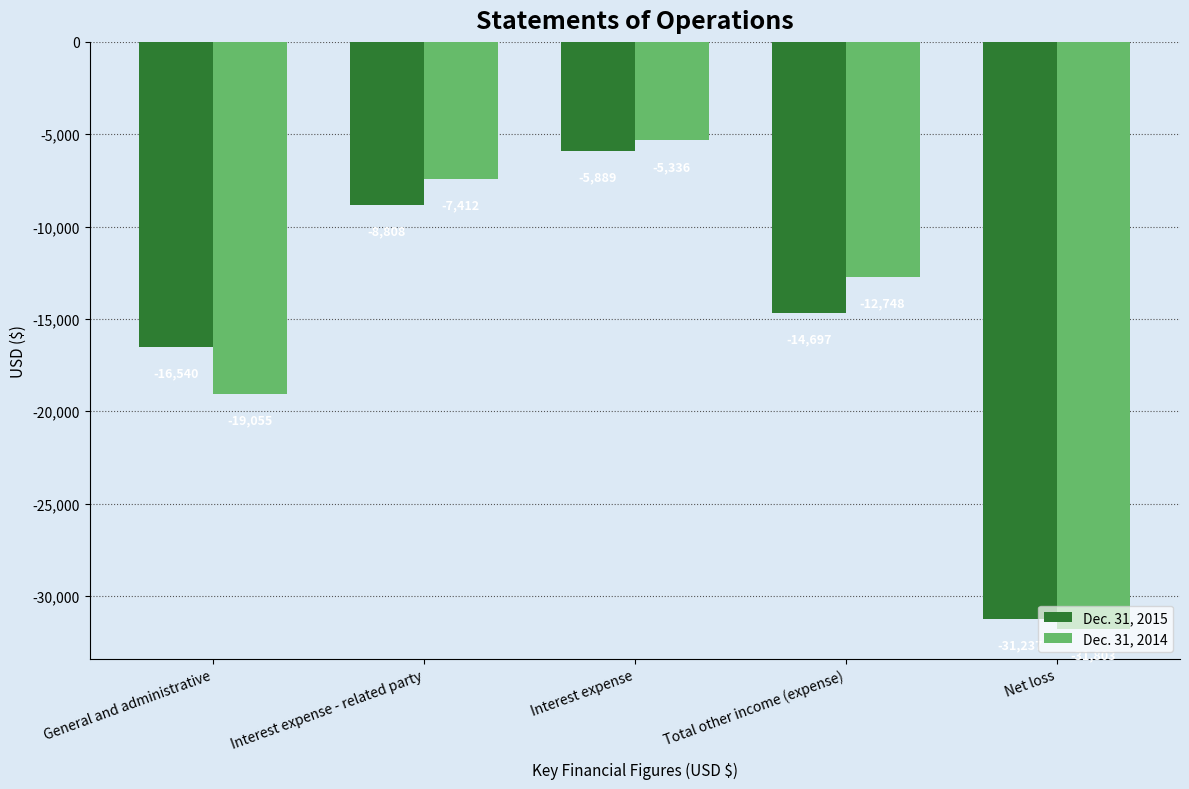

At which label does Dec. 31, 2015 reach its peak?

Interest expense